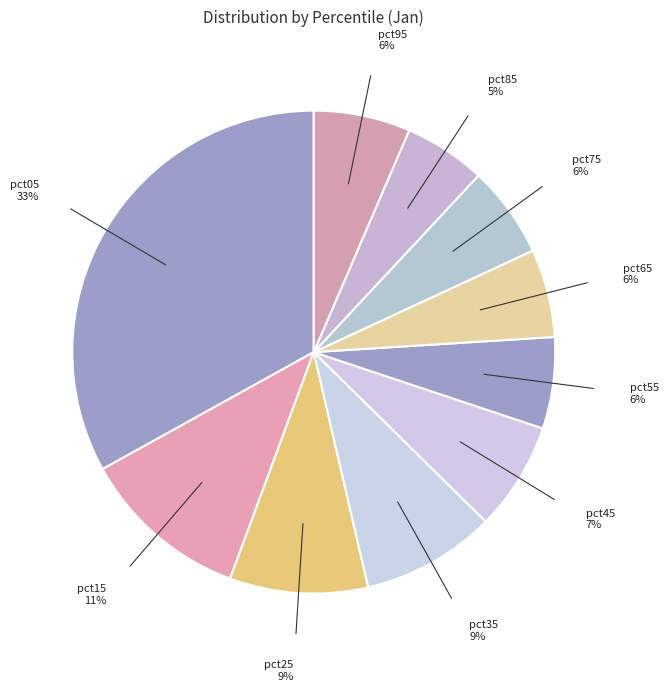

Rank the categories by value from lowest to highest.

pct85, pct65, pct55, pct75, pct95, pct45, pct35, pct25, pct15, pct05